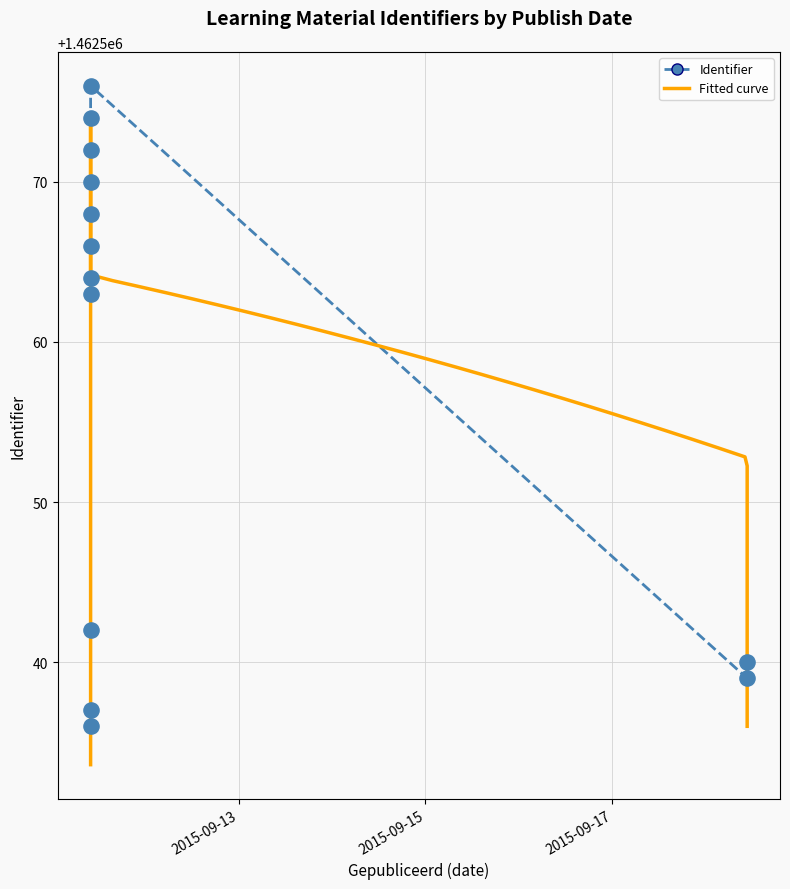

What is the change in value from 2015-09-18 10:38:59 to 2015-09-11 10:00:50?

+24